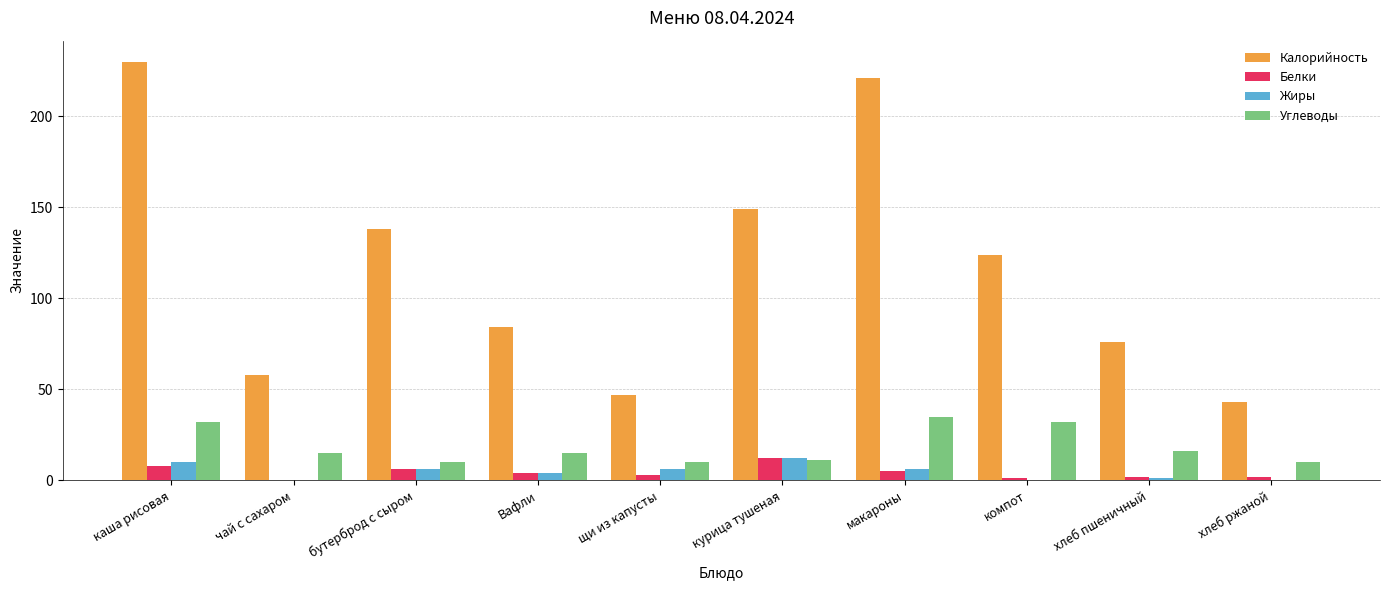

Which series has the widest spread of values?

Калорийность